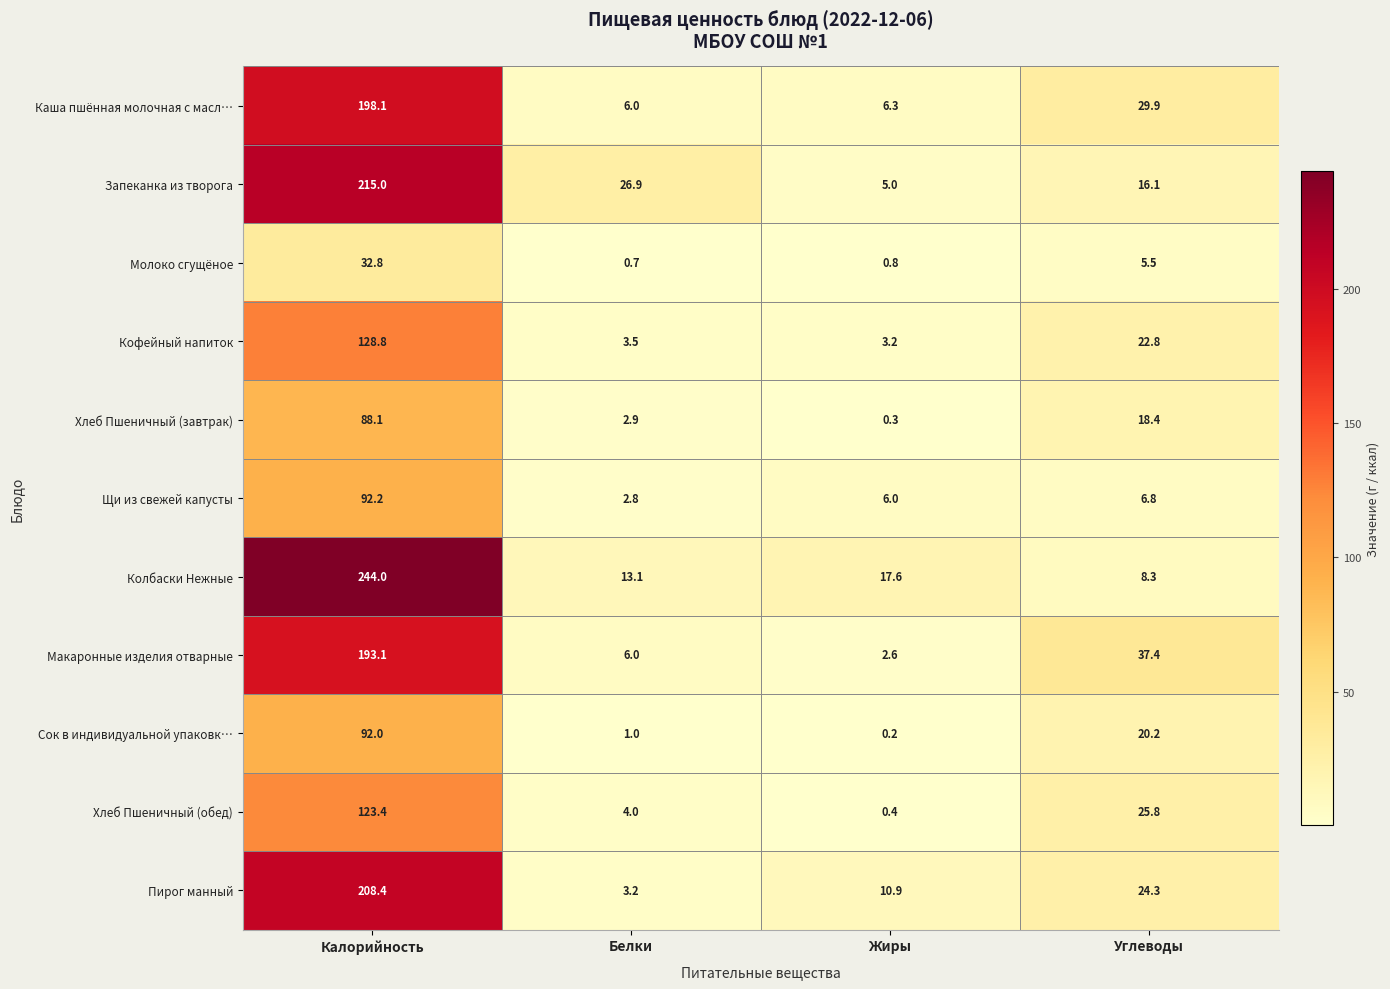

List the labels in order of Хлеб Пшеничный (обед) value, smallest first.

Жиры, Белки, Углеводы, Калорийность